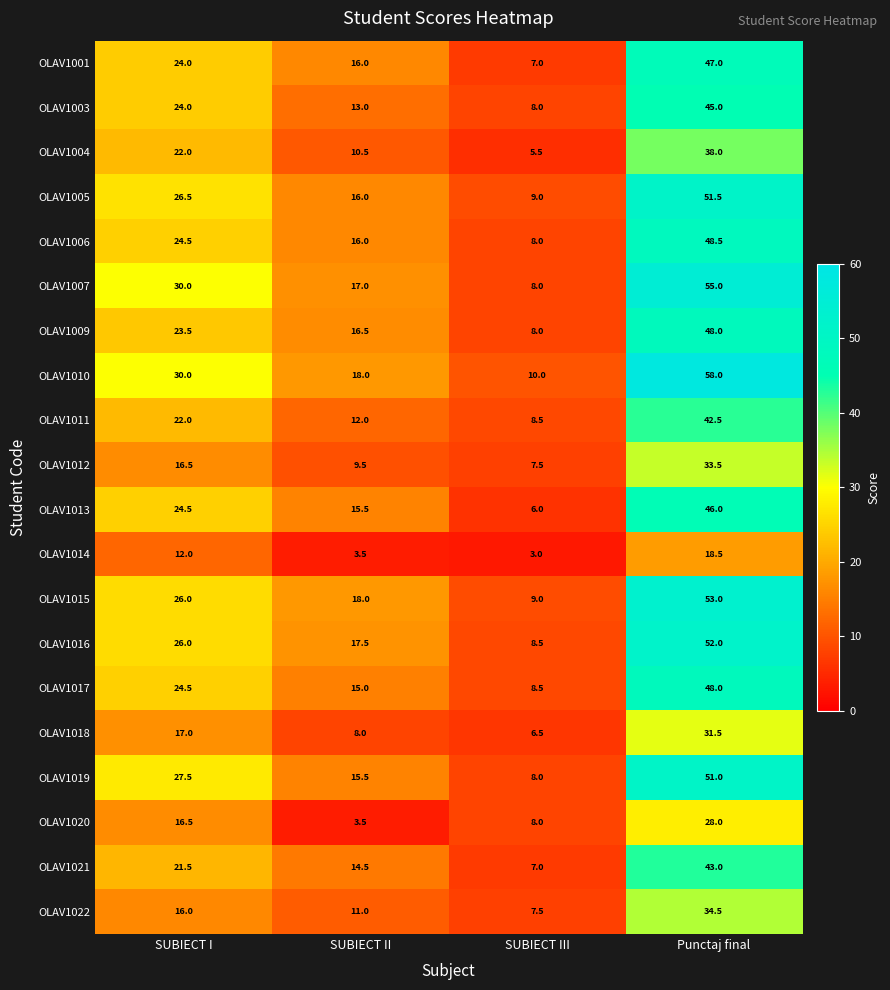

What is the smallest value displayed?

3.0